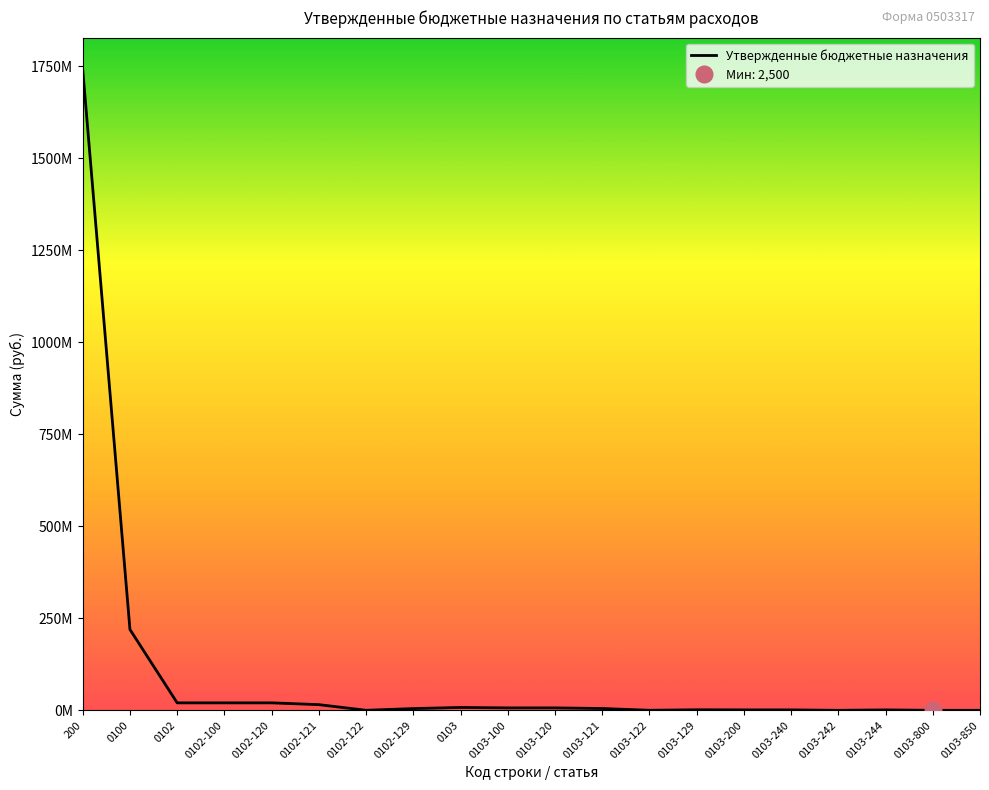

The value at 0102-121 is 25672860.5. True or false?

False